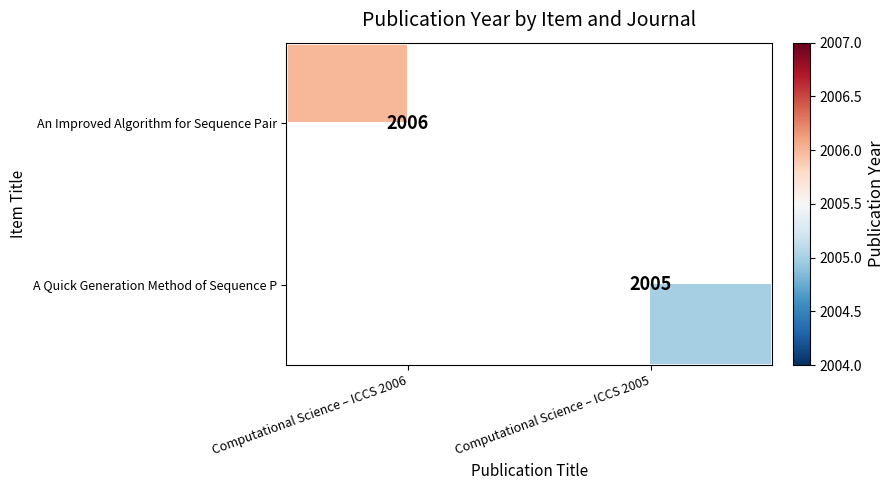

The An Improved Algorithm for Sequence Pair series shows 2006 at Computational Science – ICCS 2006. True or false?

True